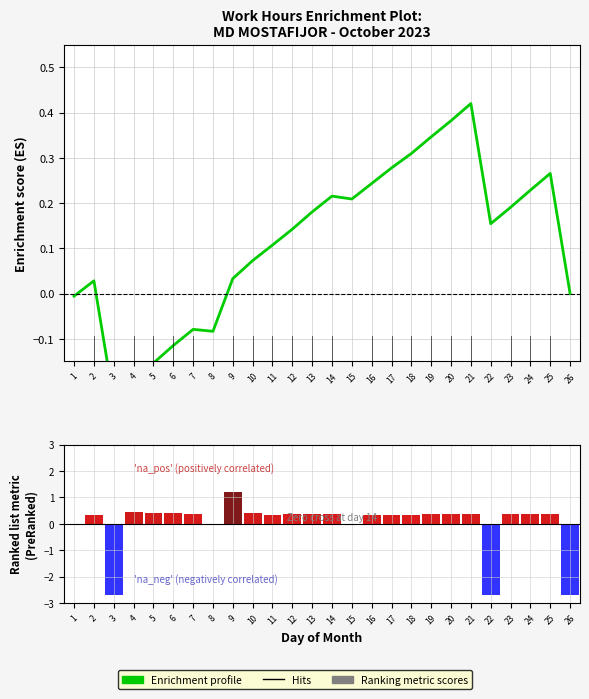

True or false: Ranking metric scores has a value of 0.4 at 4.

True